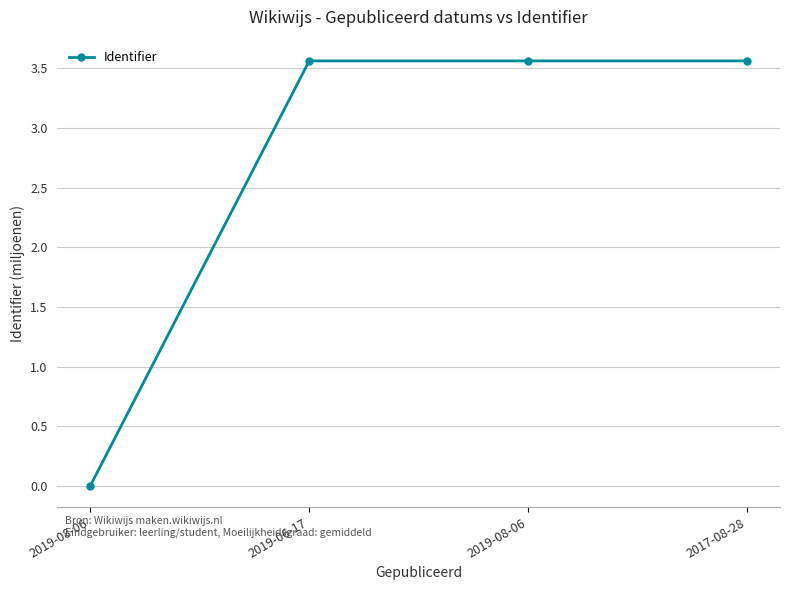

What is the maximum value shown in the chart?

3560692